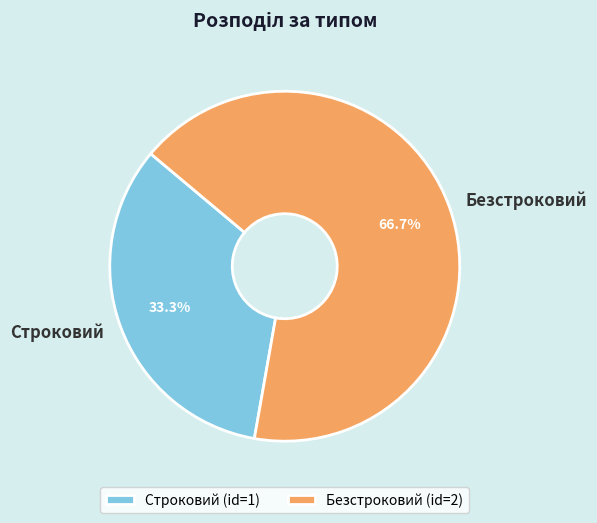

Is the sum of Строковий and Безстроковий greater than half?

Yes